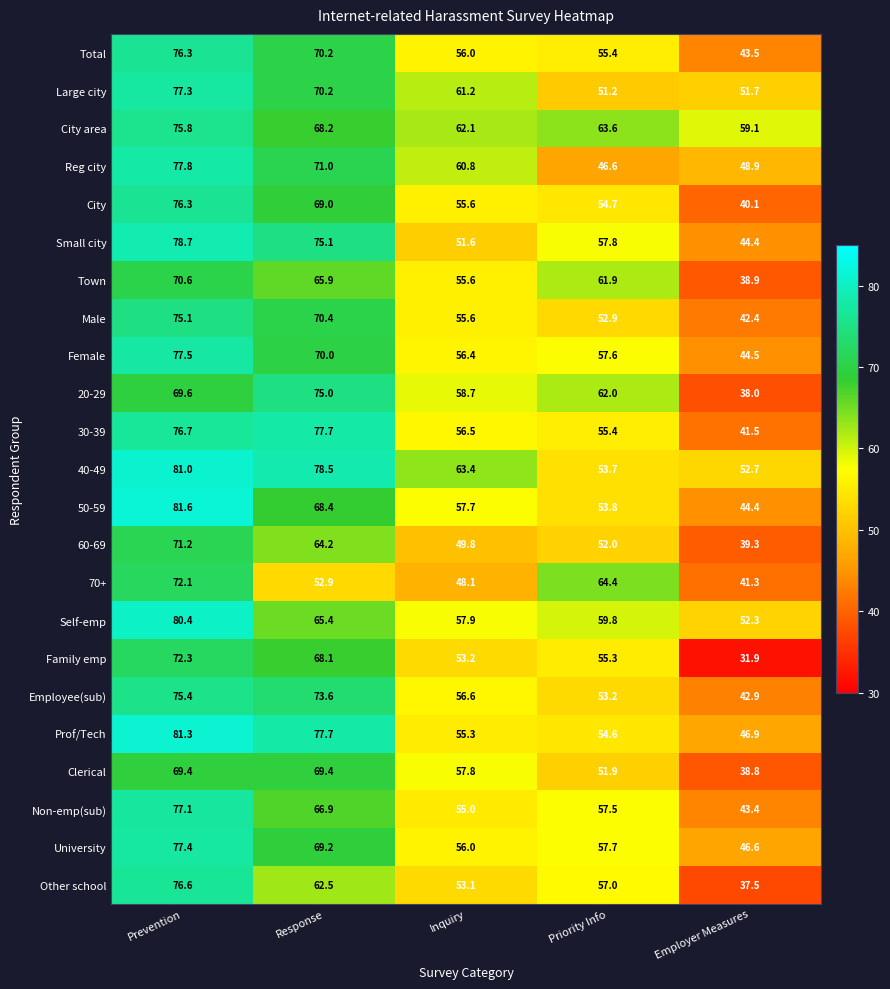

Is it true that Total equals 27.3 at Employer Measures?

False